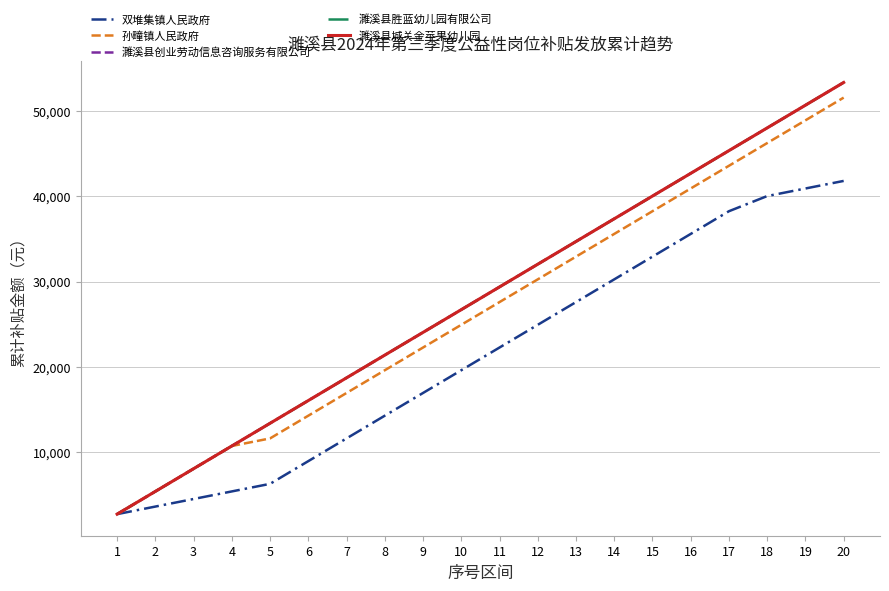

Is this an area chart (filled region under the line)?

No